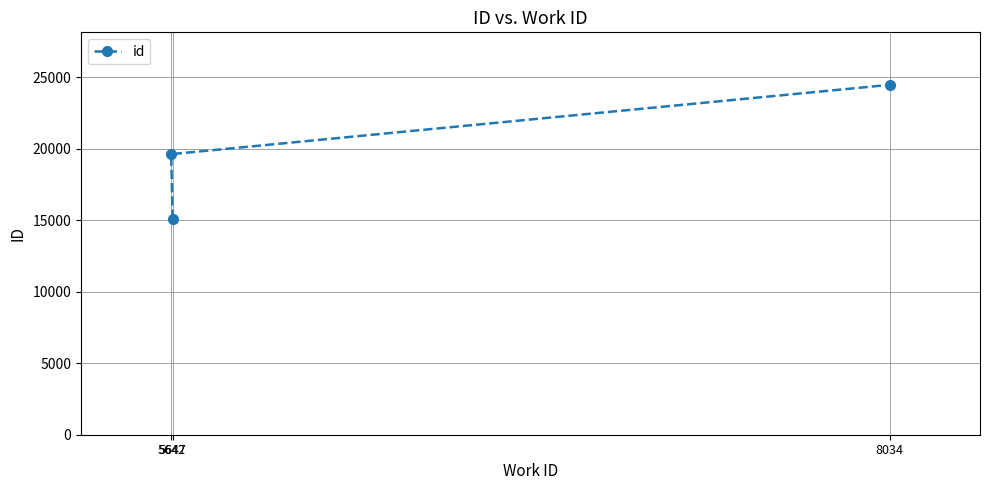

What is the sum of all values?

59174